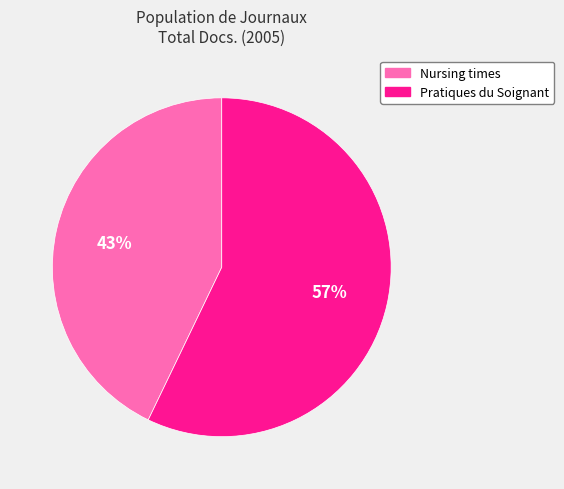

True or false: Nursing times accounts for 43% of the total.

True